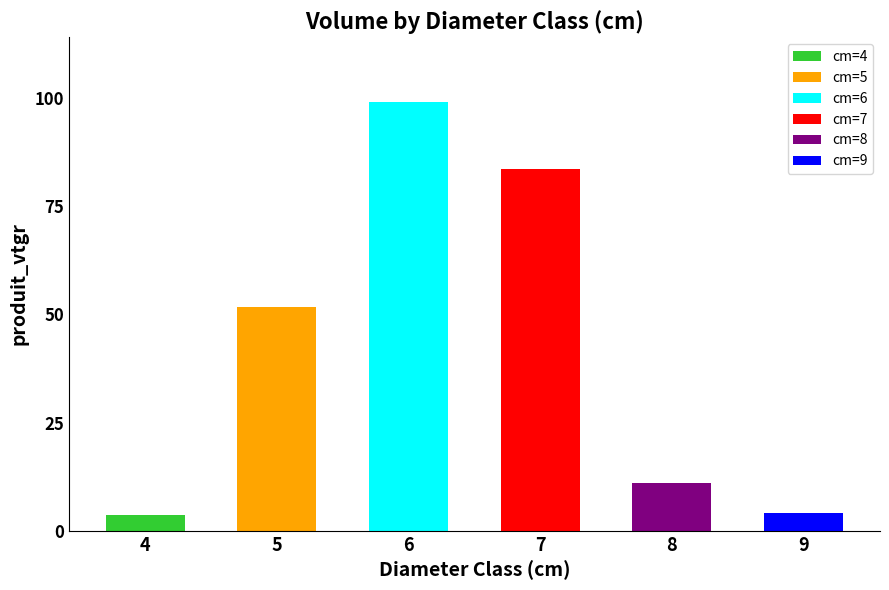

At which label is the value closest to 37?

5